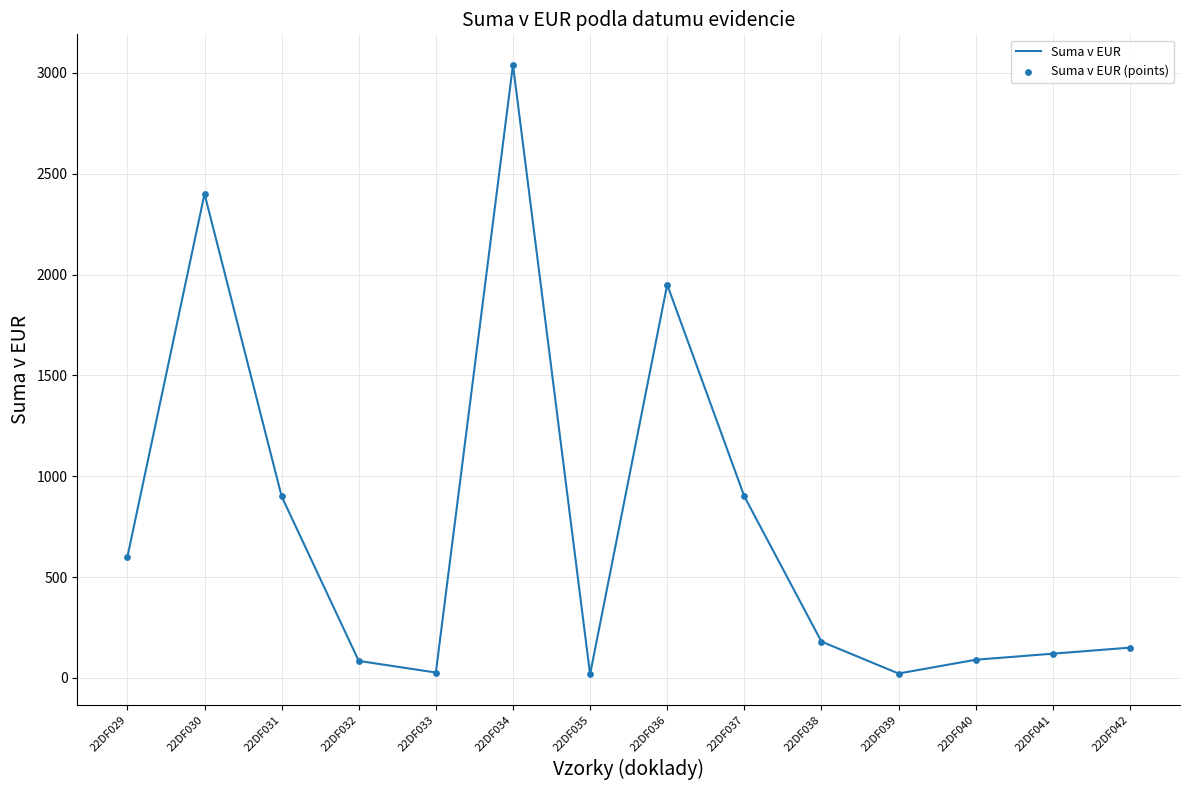

At which category does the chart reach its peak across all series?

22DF034